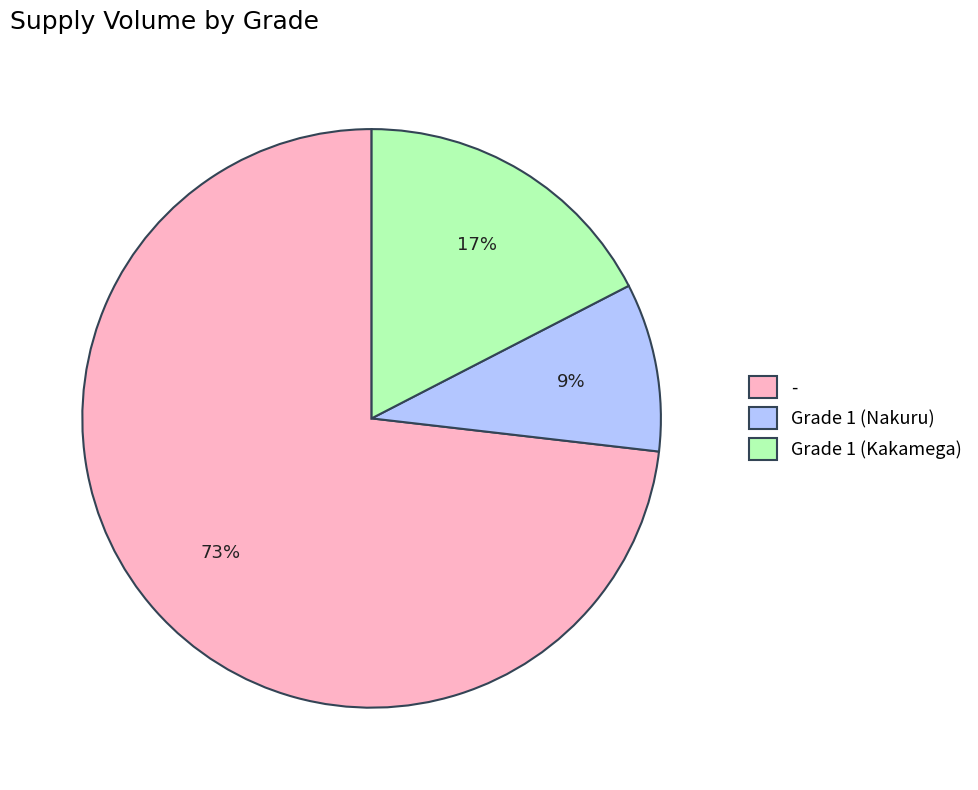

Which category has the biggest portion of the pie?

-